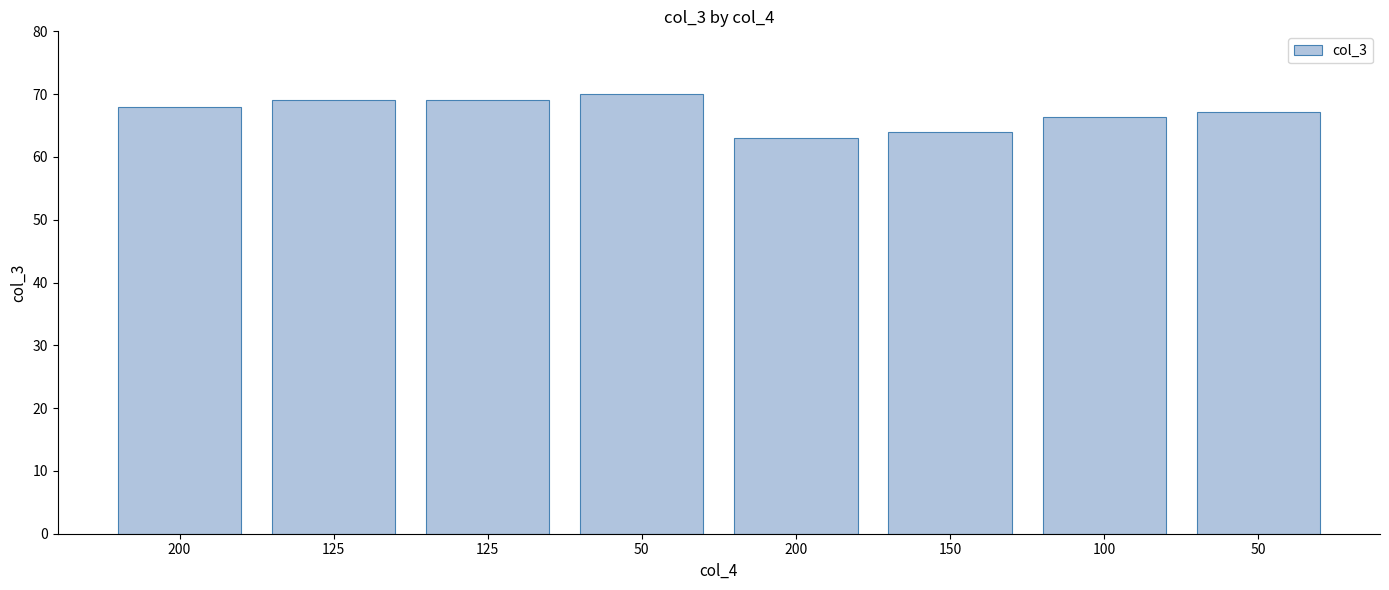

How many bars are there in total?

8